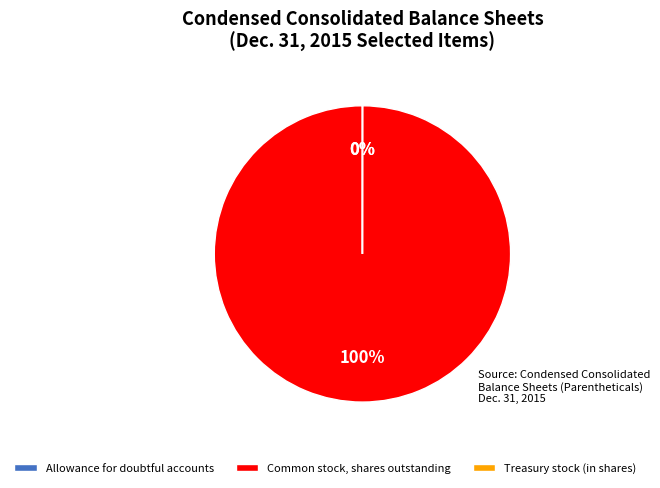

Does Common stock, shares outstanding represent more than half of the total?

Yes